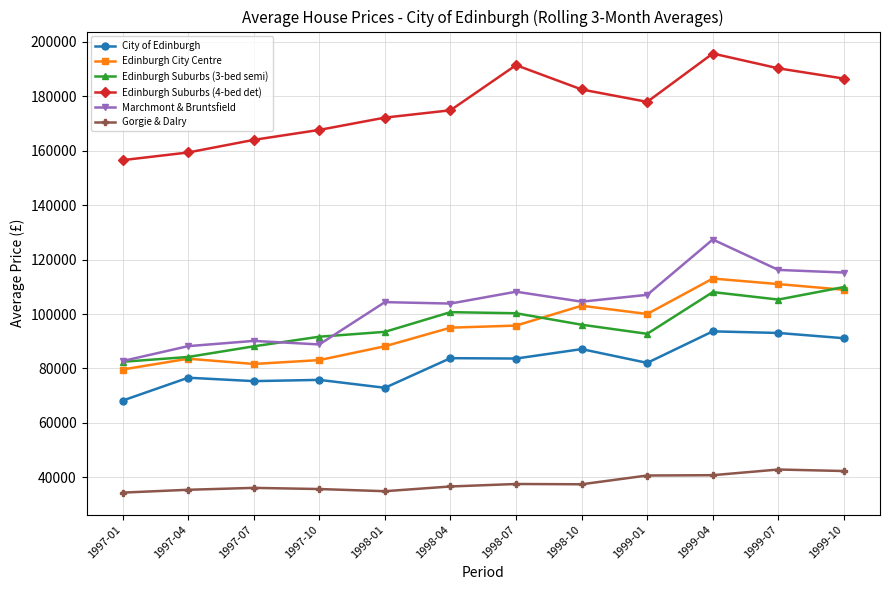

What is the spread (max minus min) of values at 1998-10?

145028.9